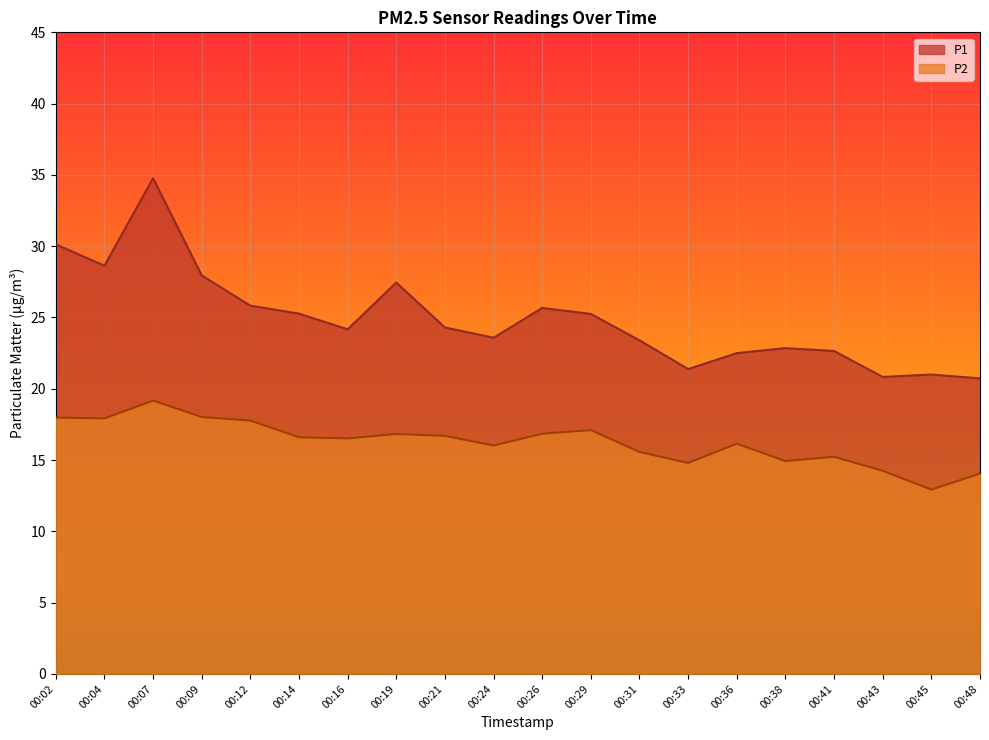

True or false: P1 and P2 cross at least once.

False